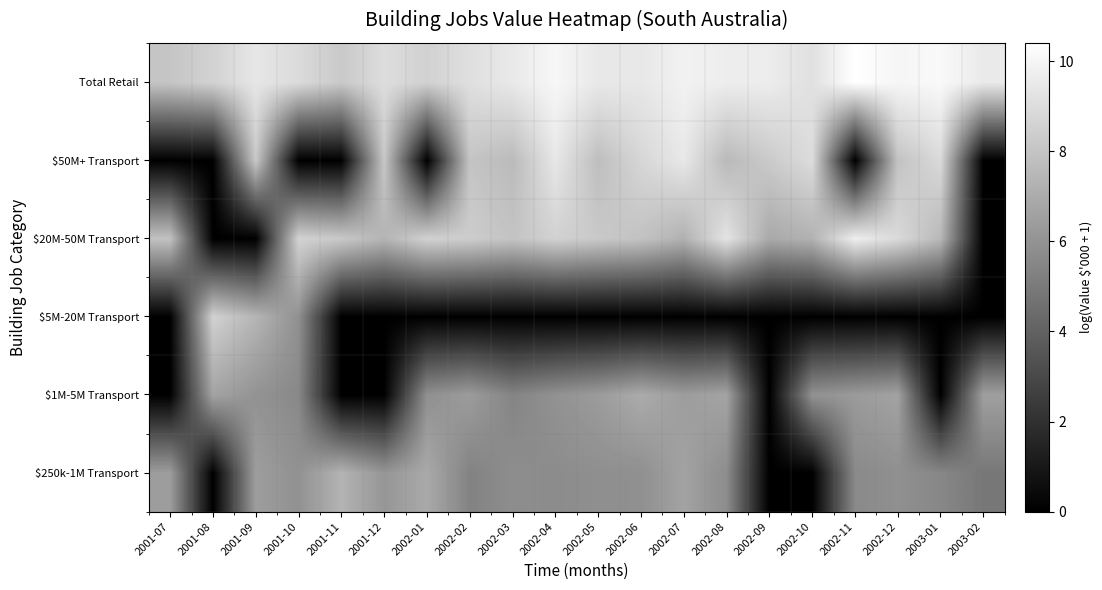

How many data points does each series have?

20